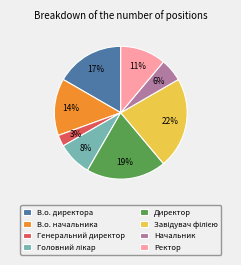

Does В.о. начальника represent more than half of the total?

No